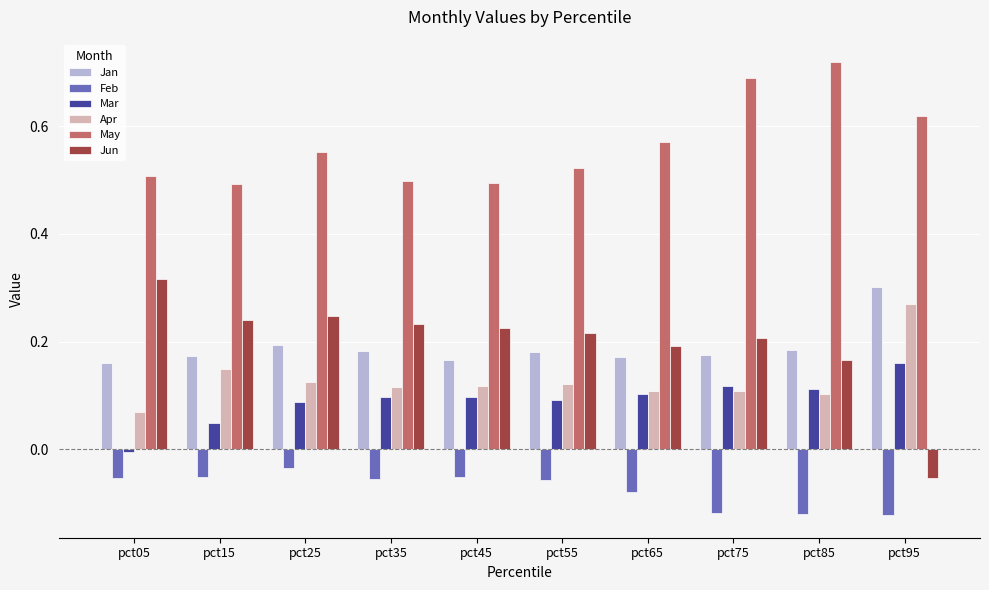

How many distinct data groups are displayed?

6